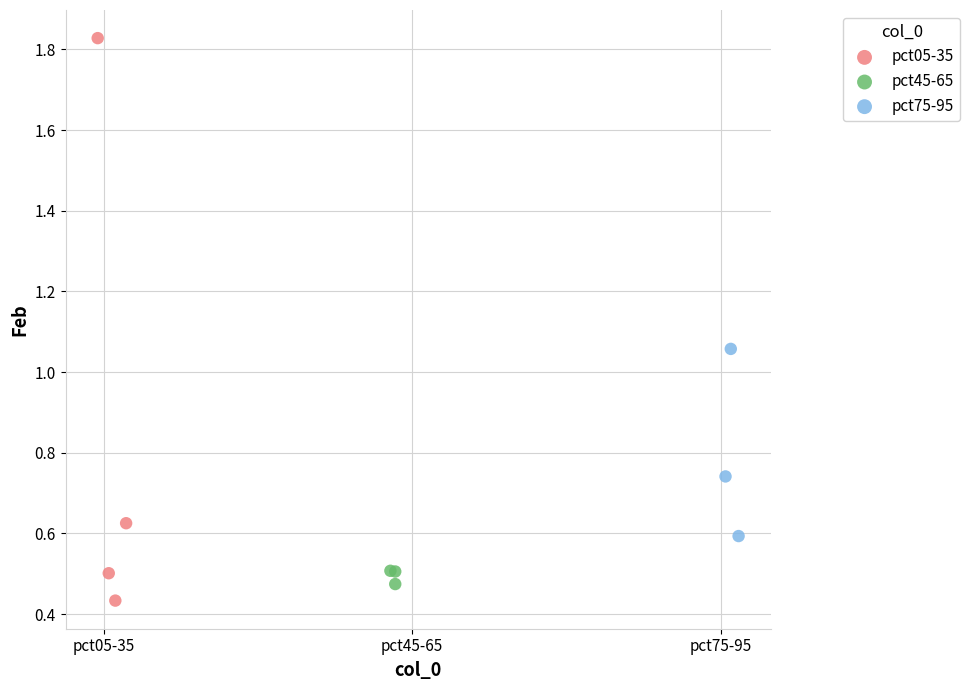

Which series has the largest Y range (max minus min)?

pct05-35